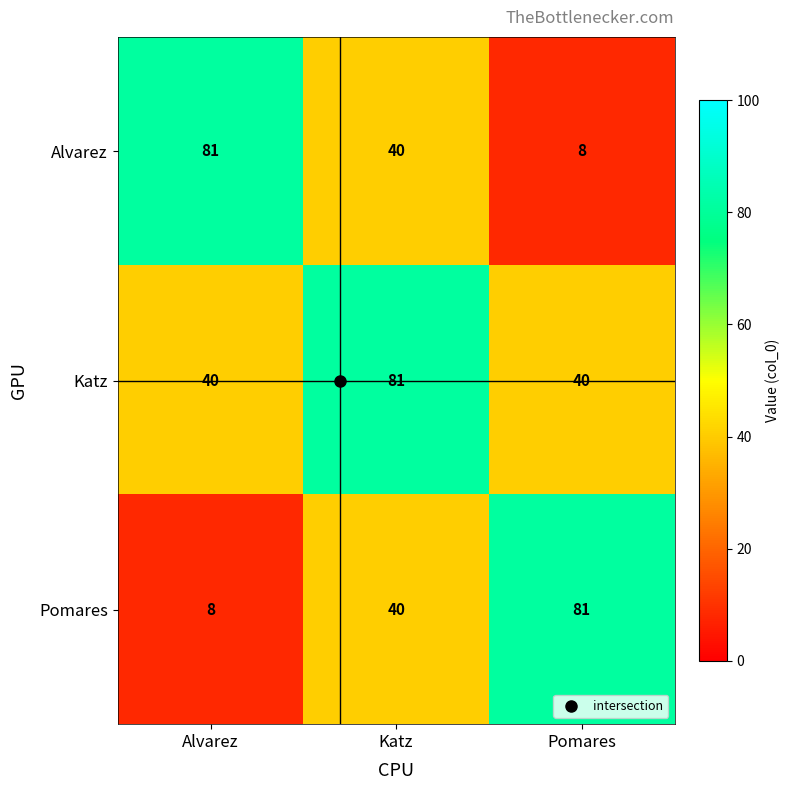

True or false: Pomares has a value of 3 at Alvarez.

False